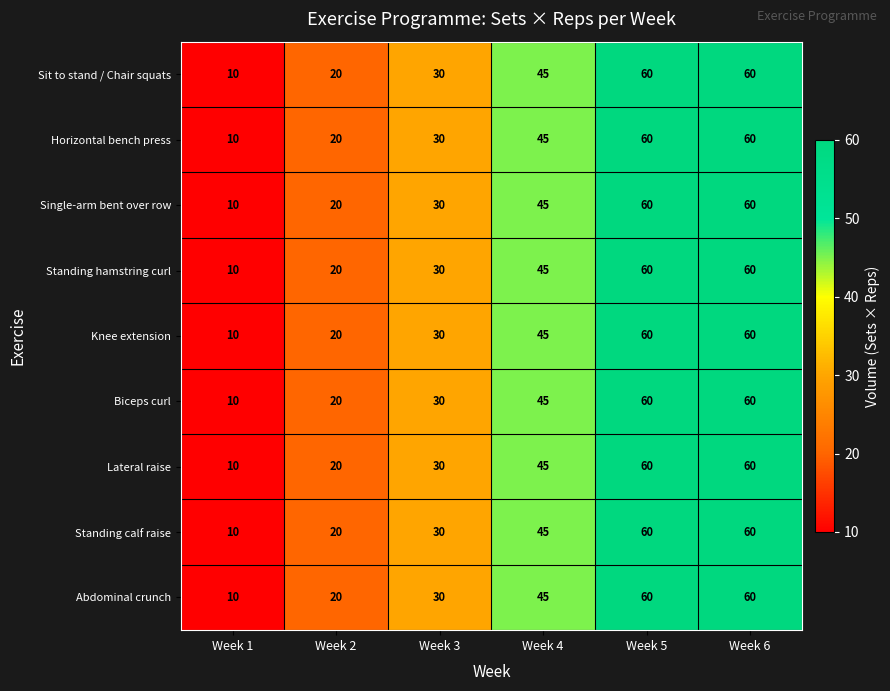

How many series are shown in this chart?

9